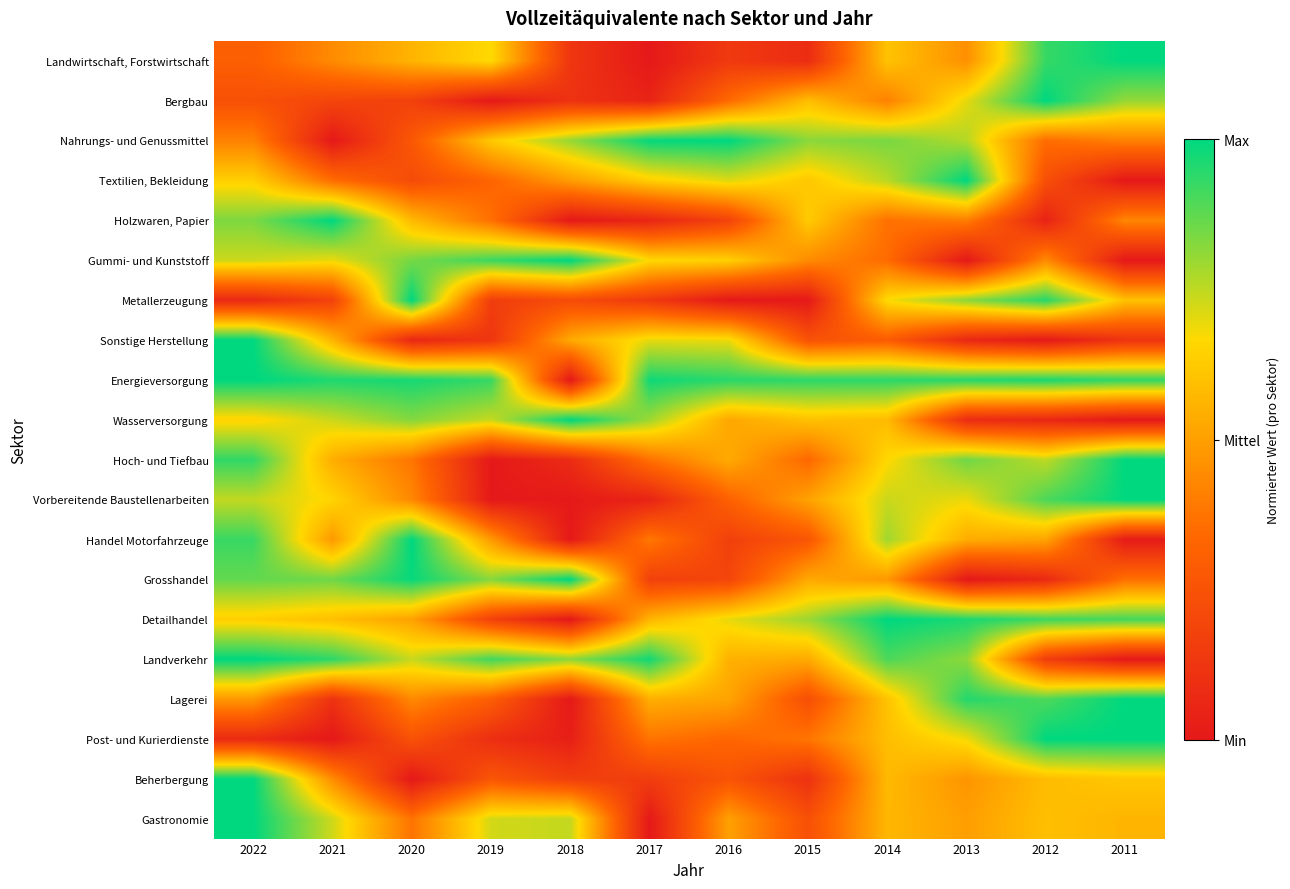

What is the total value across all series at 2021?

10.5